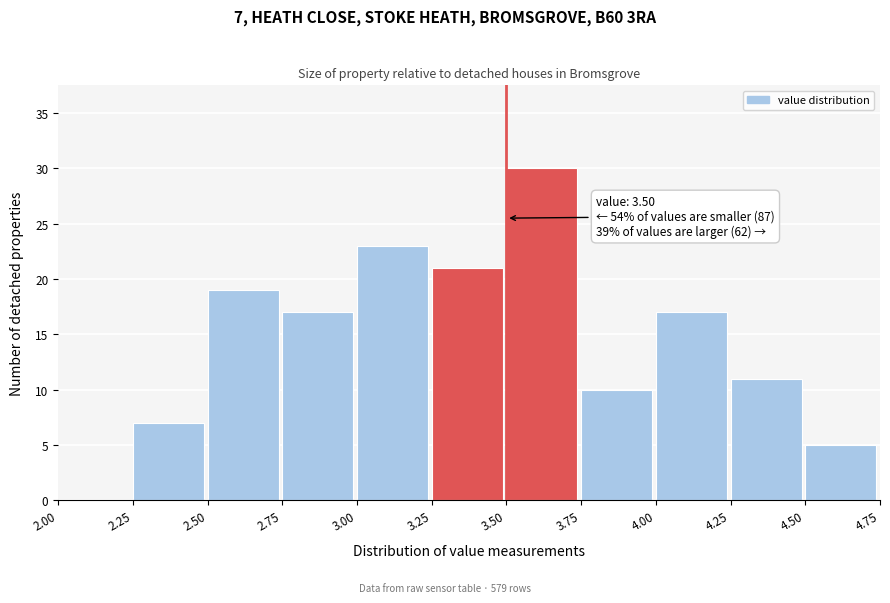

Over which range of the x-axis is the bar tallest?

3.50 to 3.75